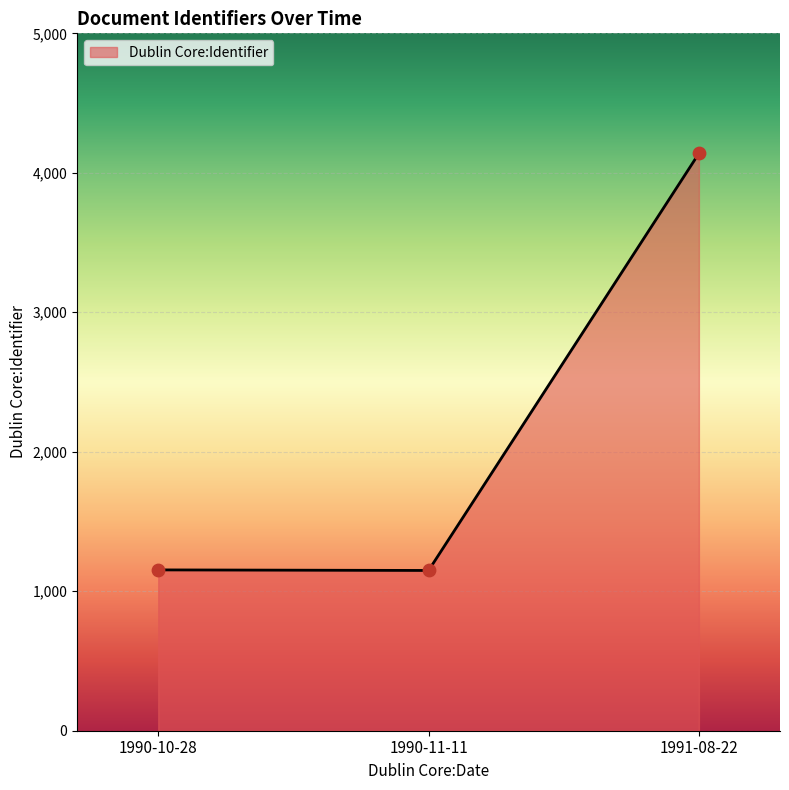

Approximately how many times larger is the value at 1990-10-28 compared to 1991-08-22?

0.3